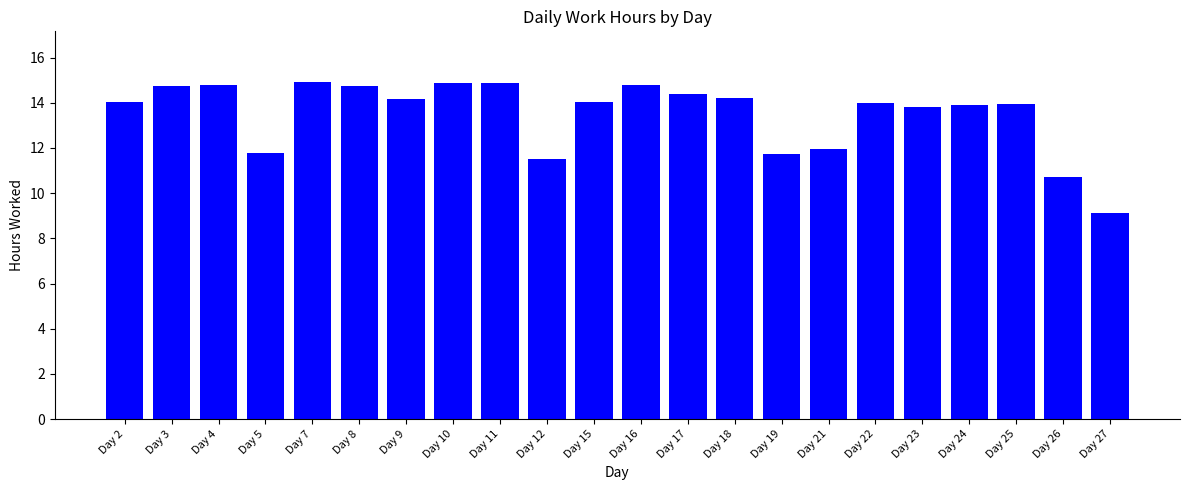

What is the value of the 17th bar from the left?

14.0